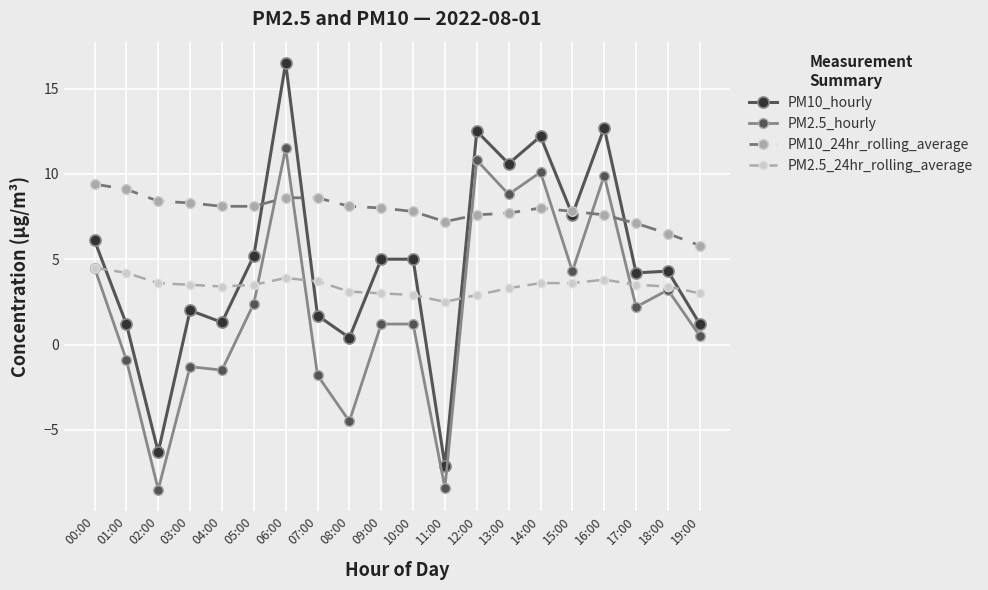

Rank the series at 09:00 from highest to lowest value.

PM10_24hr_rolling_average, PM10_hourly, PM2.5_24hr_rolling_average, PM2.5_hourly